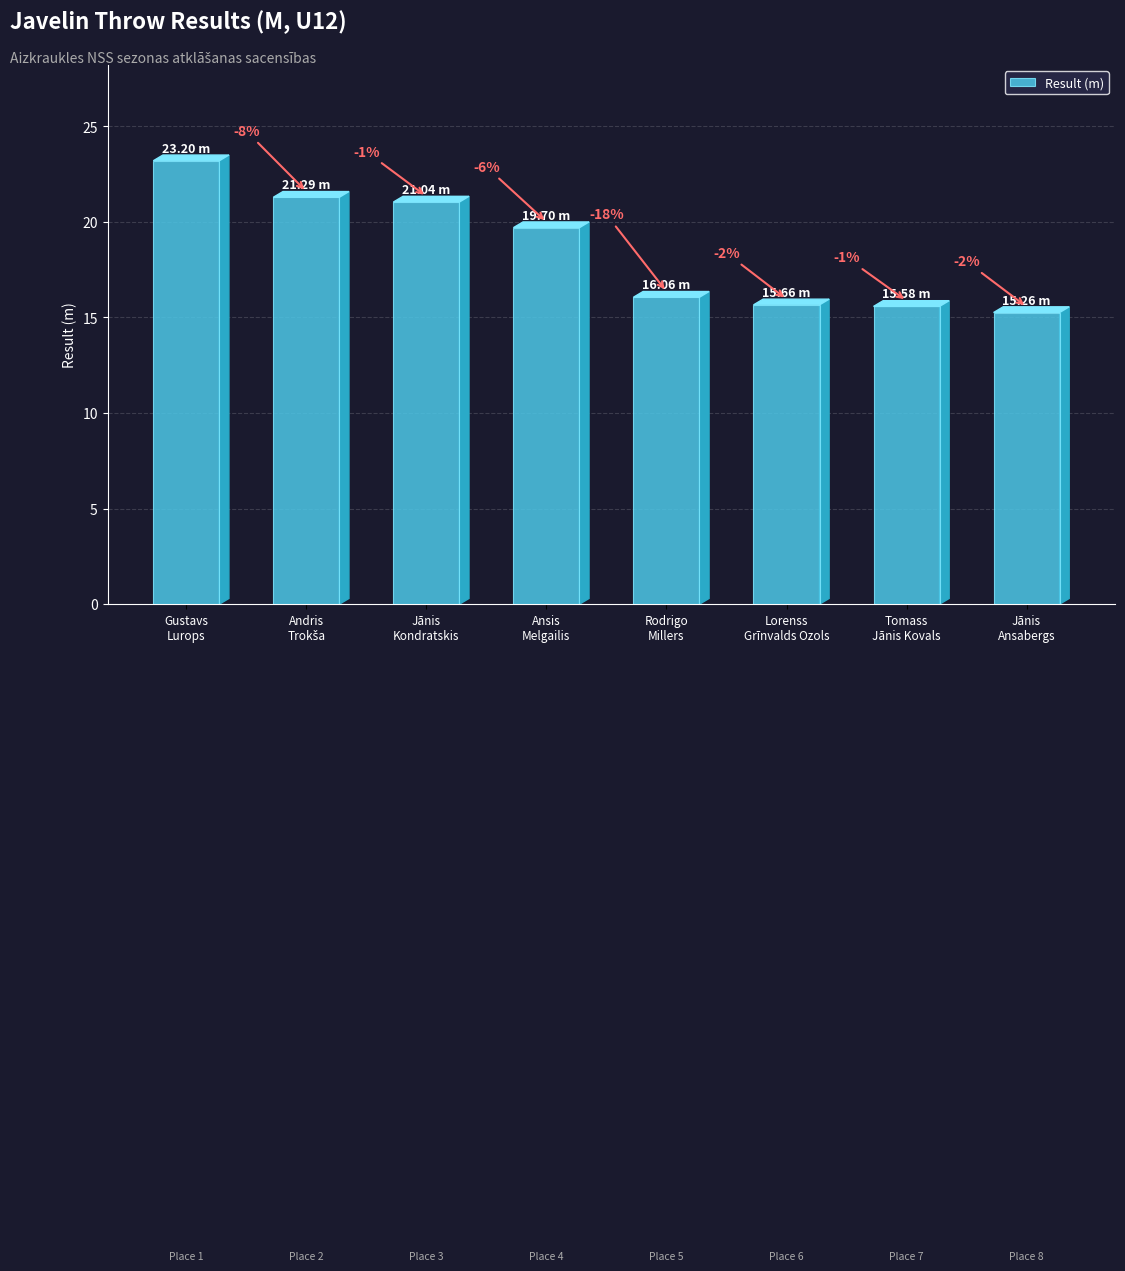

What is the sum of the values at Ansis
Melgailis and Jānis
Kondratskis?

40.7